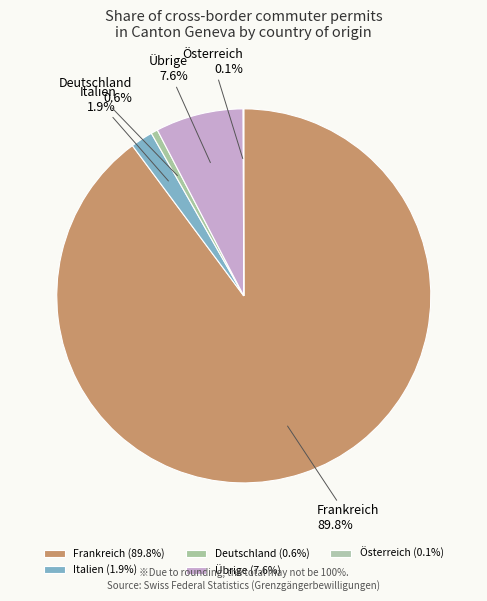

Which category accounts for the majority?

Frankreich